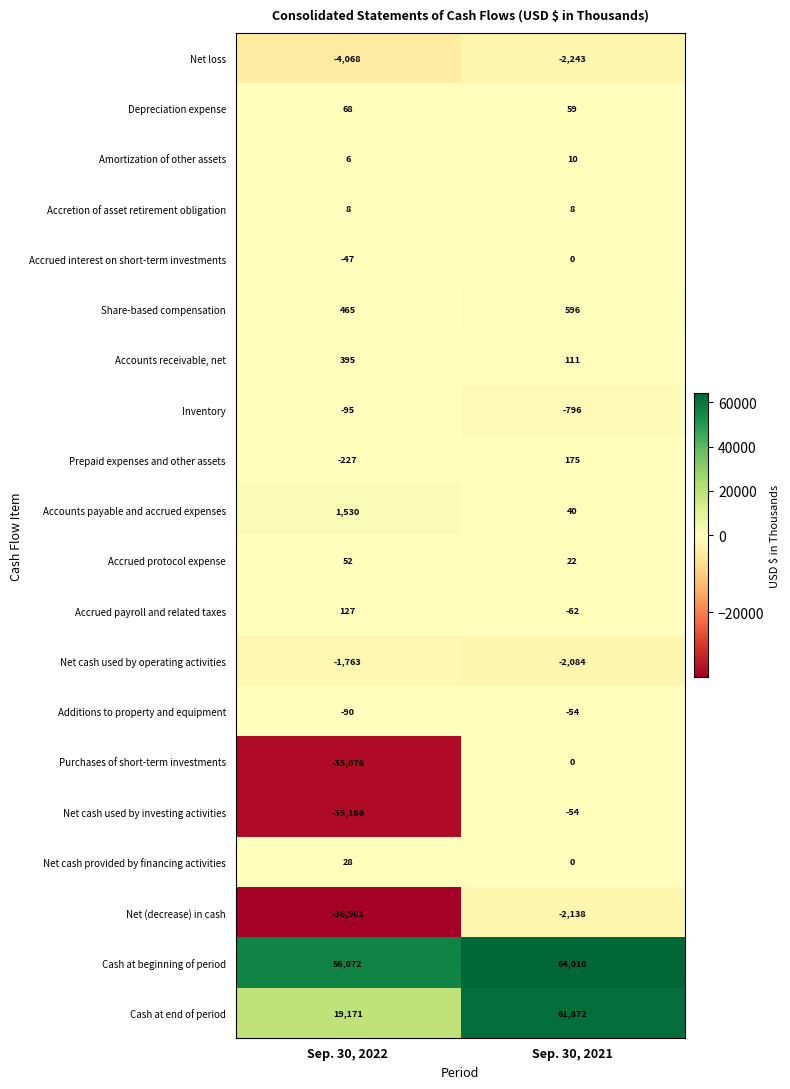

Between Sep. 30, 2022 and Sep. 30, 2021, which series saw the biggest shift?

Cash at end of period